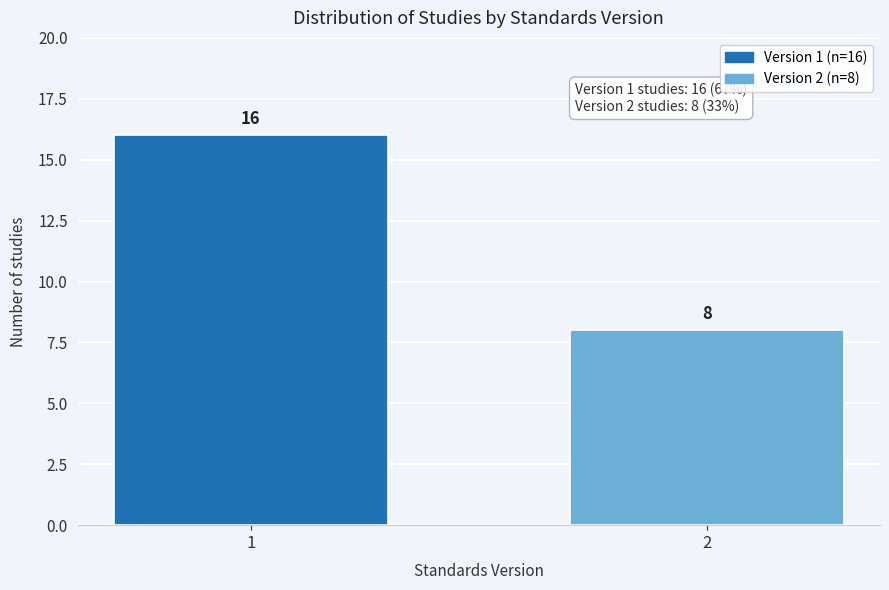

Reading left to right, extract all data points from this chart.

16	8